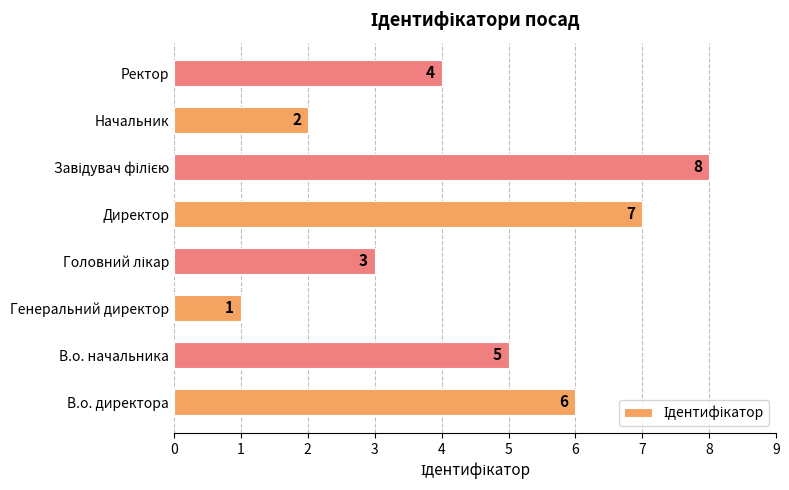

What is the difference between the maximum and minimum values?

7